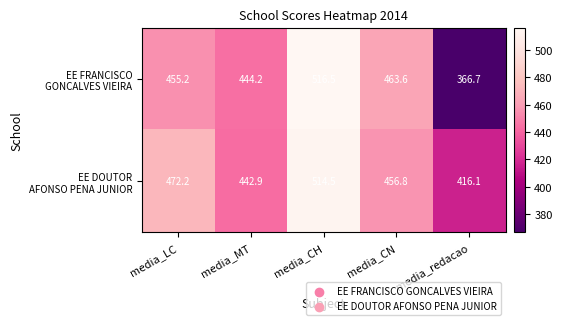

What is the total value across all series at media_LC?

927.4